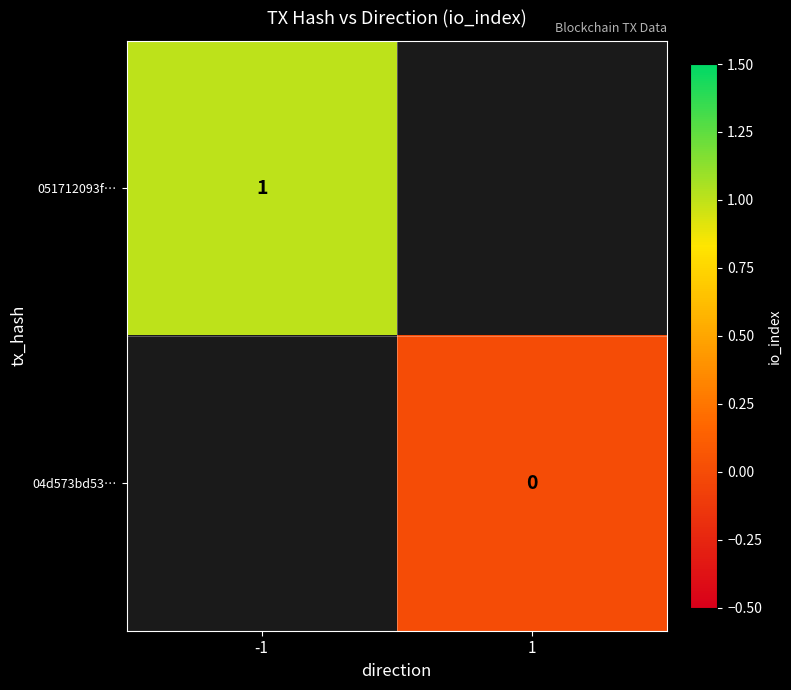

The 051712093f… series shows 0 at -1. True or false?

False